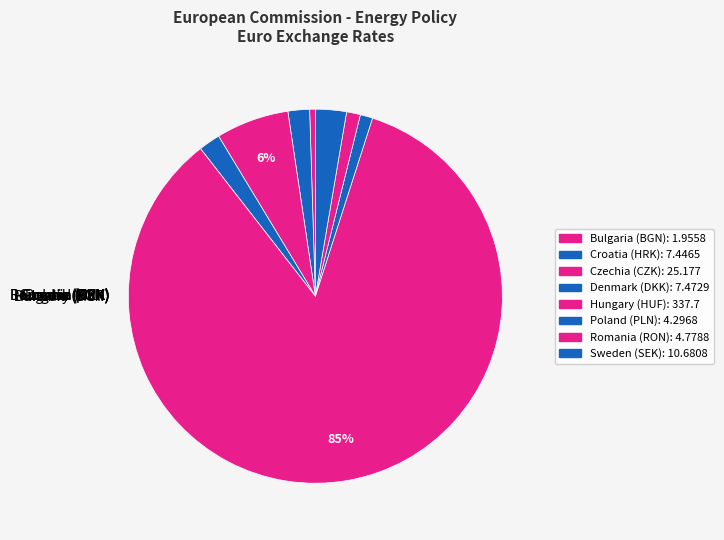

To the nearest percent, what is the average slice percentage?

12%